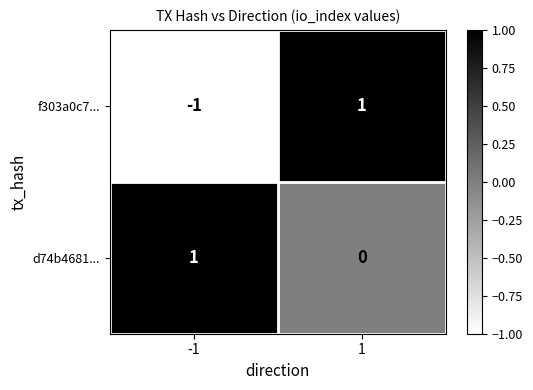

Count the number of data series in this chart.

2